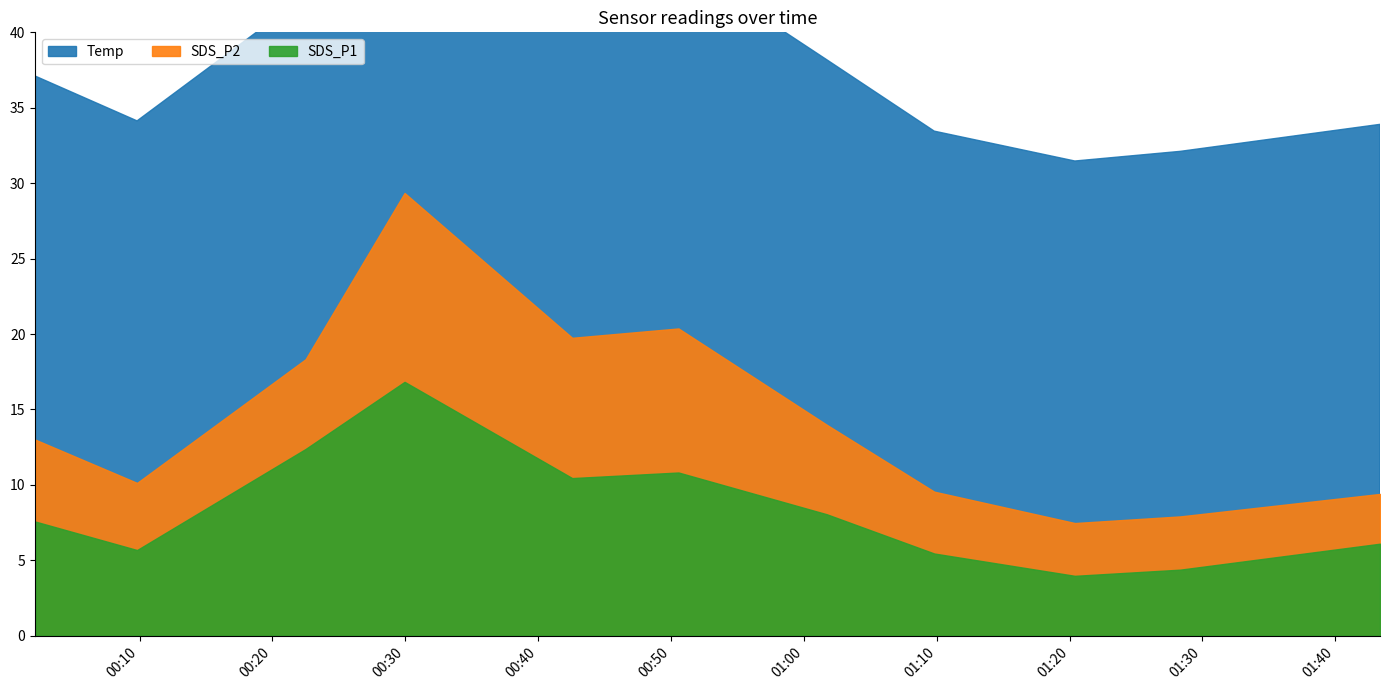

The SDS_P1 series shows 16.8 at 00:30. True or false?

True